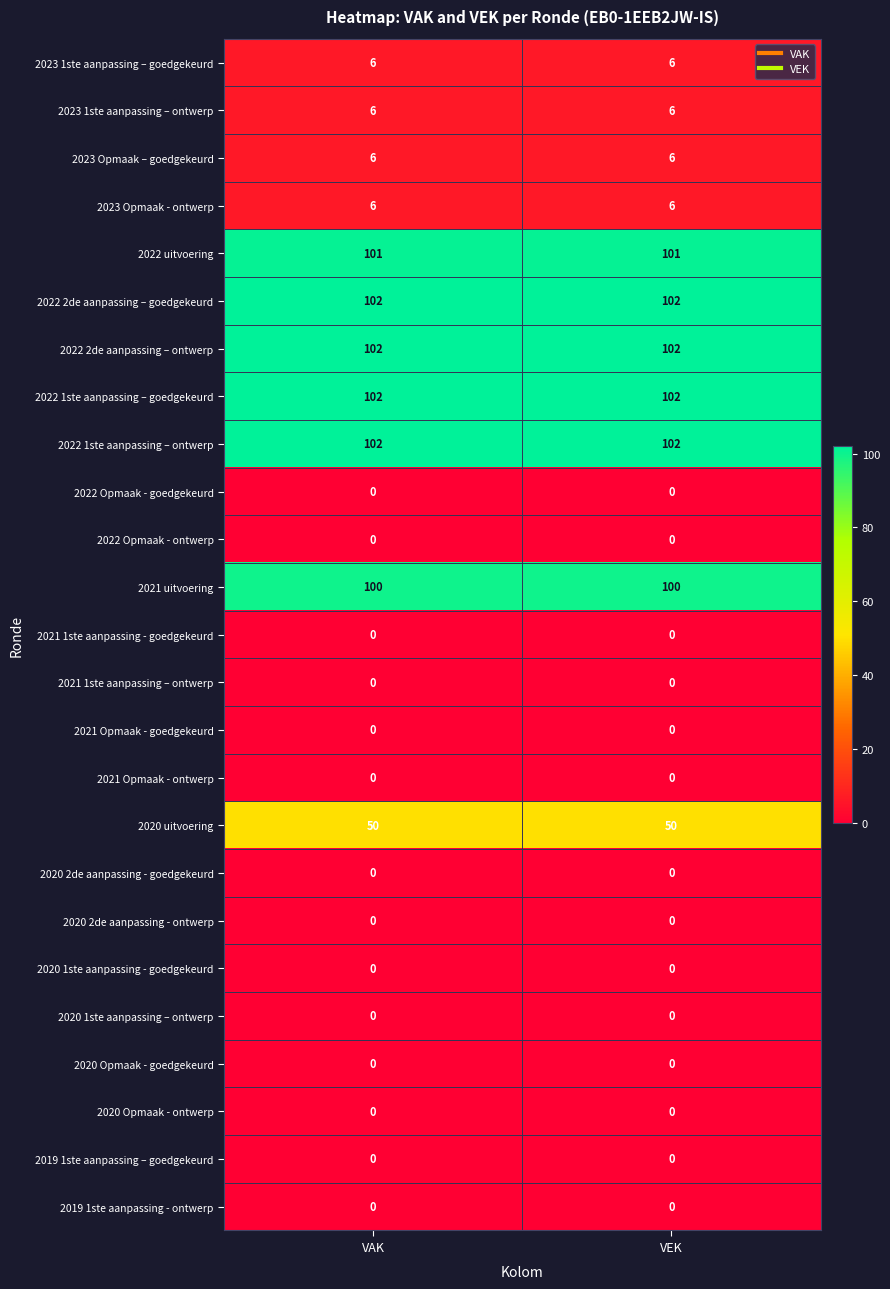

What is the total value across all series at VAK?

683